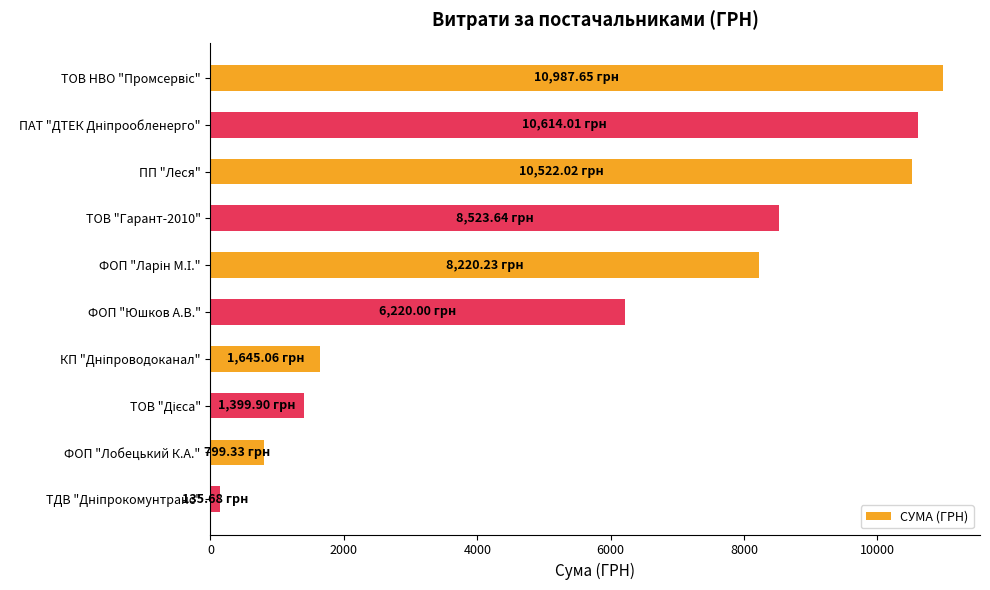

Approximately how many times larger is the value at ФОП "Юшков А.В." compared to ФОП "Лобецький К.А."?

7.8